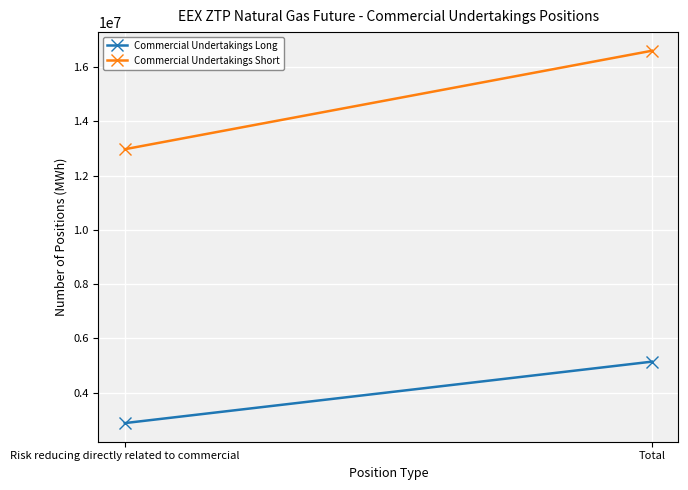

Is it true that Commercial Undertakings Short equals 22095170 at Total?

False